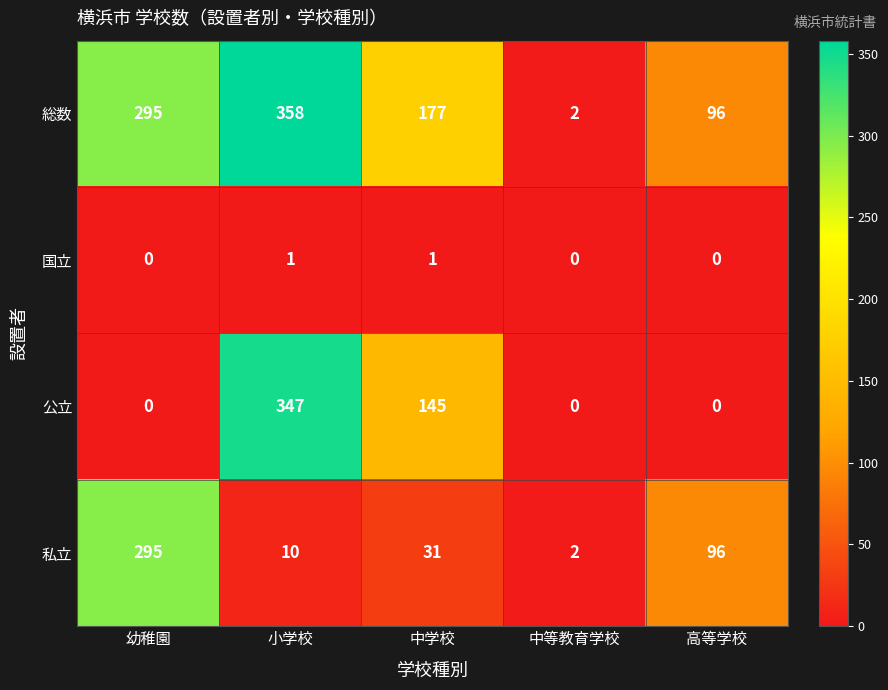

Reading left to right, list all the values displayed in this chart.

総数: 295	358	177	2	96
国立: 0	1	1	0	0
公立: 0	347	145	0	0
私立: 295	10	31	2	96